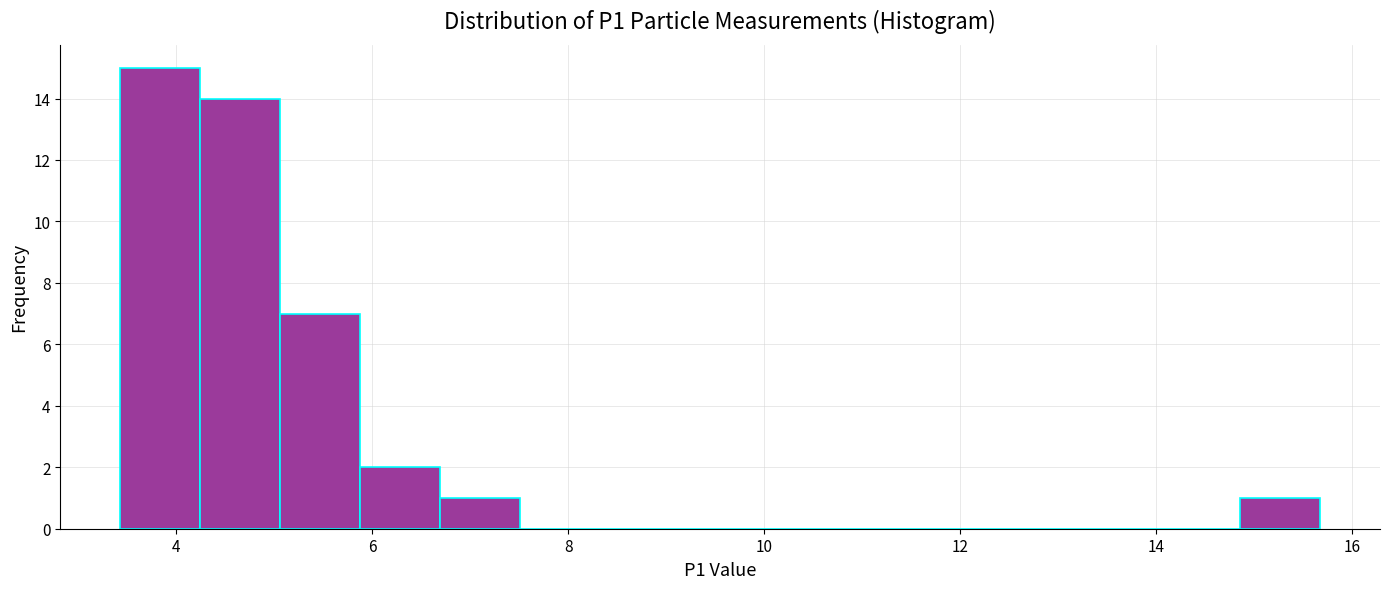

Reading left to right, list every bar in this chart as the range it spans on the x-axis followed by its height. Neither the bar edges nor the heights are printed on the chart, so give them approximately, as read against the axes.

3.4 to 4.2: 15
4.2 to 5.0: 14
5.0 to 5.8: 7
5.8 to 6.6: 2
6.6 to 7.6: 1
7.6 to 8.4: 0
8.4 to 9.2: 0
9.2 to 10.0: 0
10.0 to 10.8: 0
10.8 to 11.6: 0
11.6 to 12.4: 0
12.4 to 13.2: 0
13.2 to 14.0: 0
14.0 to 14.8: 0
14.8 to 15.6: 1